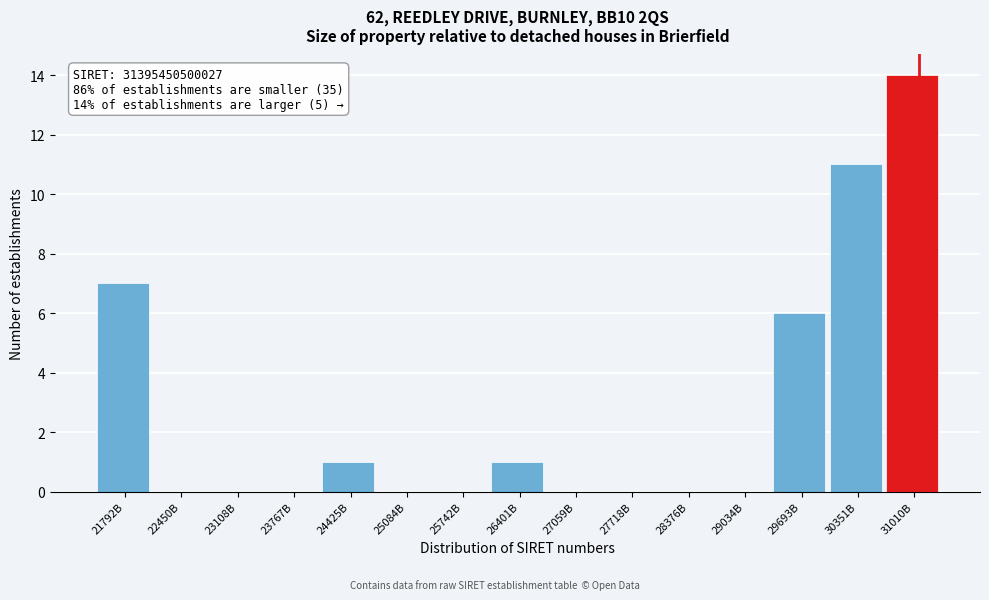

Reading left to right, list all the values displayed in this chart.

21792B=7	22450B=0	23108B=0	23767B=0	24425B=1	25084B=0	25742B=0	26401B=1	27059B=0	27718B=0	28376B=0	29034B=0	29693B=6	30351B=11	31010B=14